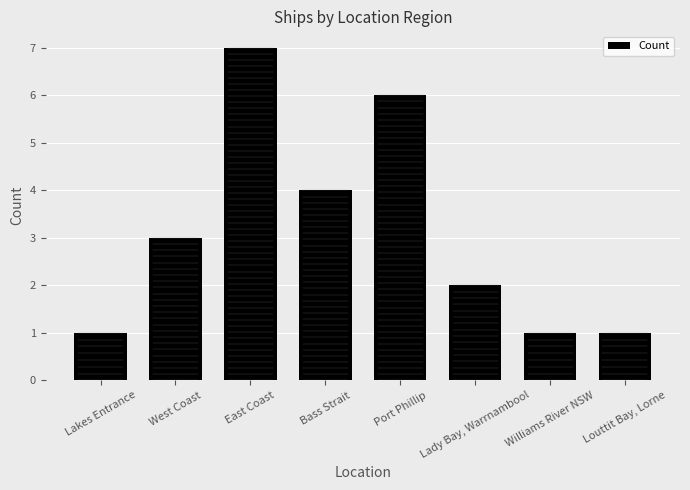

Count the number of categories in the chart.

8